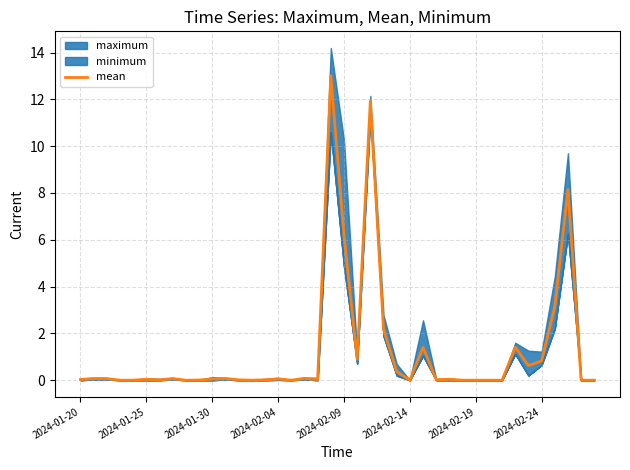

Reading right to left, transcribe all the data shown in this chart.

0.0	0.0	8.1	3.1	0.8	0.6	1.4	0.0	0.0	0.0	0.0	0.0	0.0	1.4	0.0	0.4	2.2	11.9	0.9	6.2	13.0	0.0	0.1	0.0	0.1	0.0	0.0	0.0	0.1	0.1	0.0	0.0	0.1	0.0	0.0	0.0	0.0	0.1	0.1	0.0